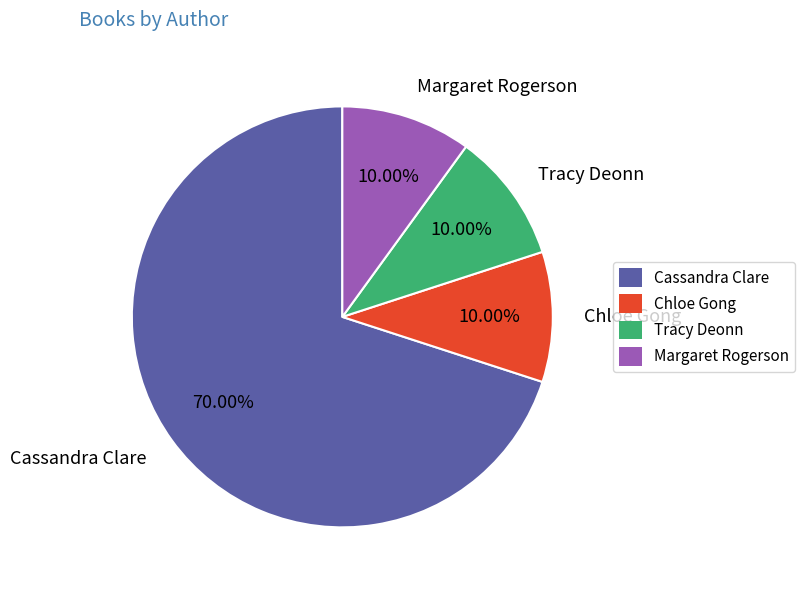

True or false: Margaret Rogerson accounts for 22% of the total.

False